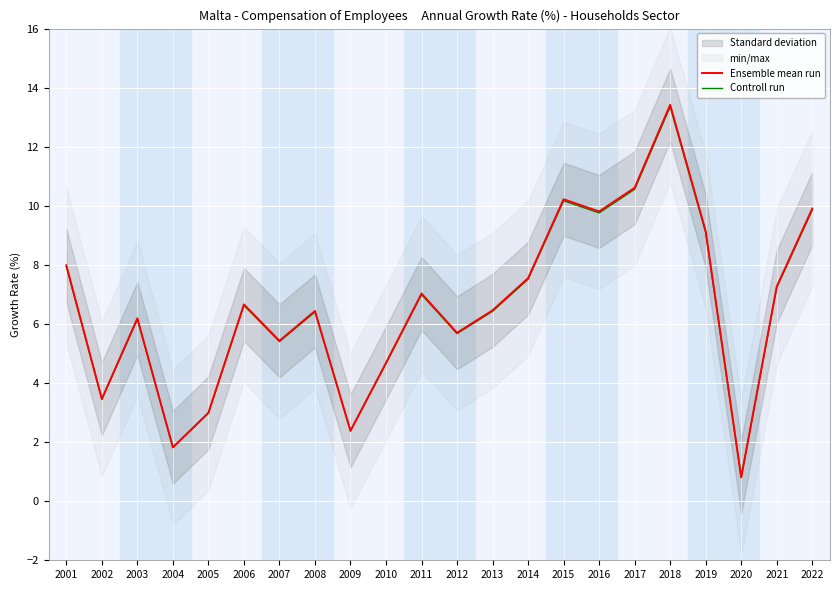

At how many categories does at least one series exceed 11?

1